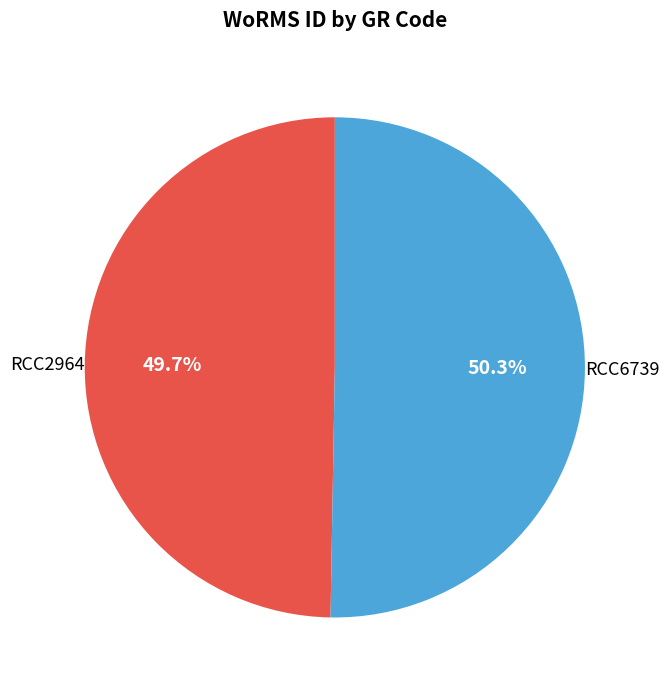

Does any single category account for the majority?

Yes